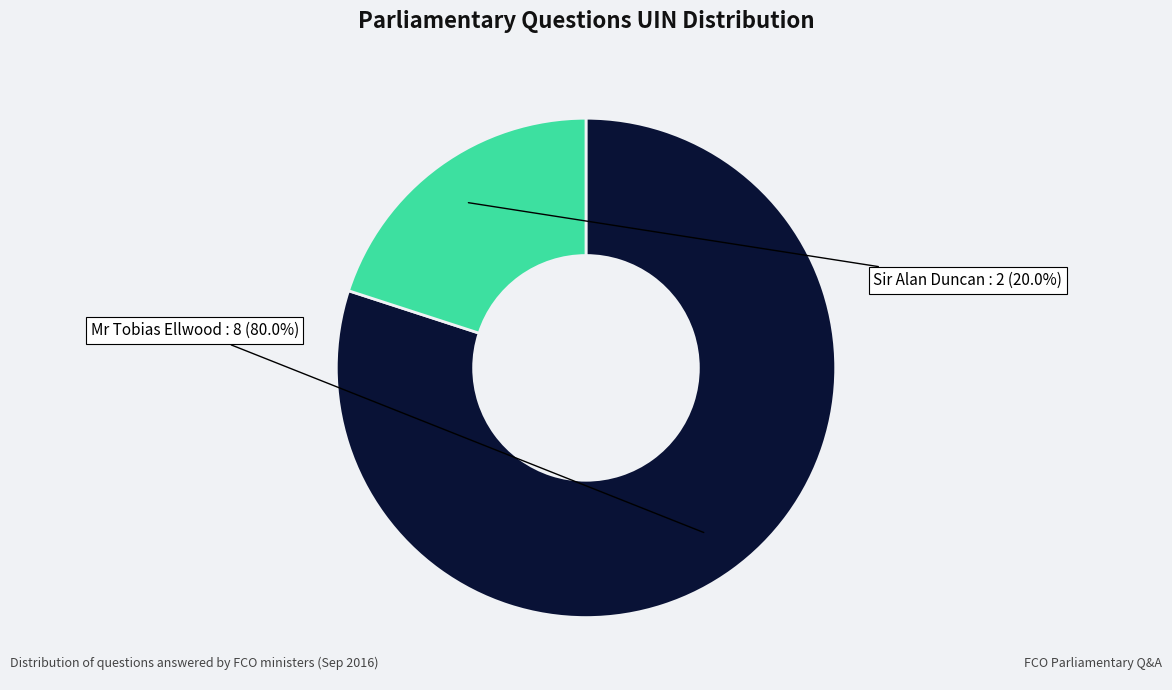

Rank the categories by value from lowest to highest.

Sir Alan Duncan, Mr Tobias Ellwood